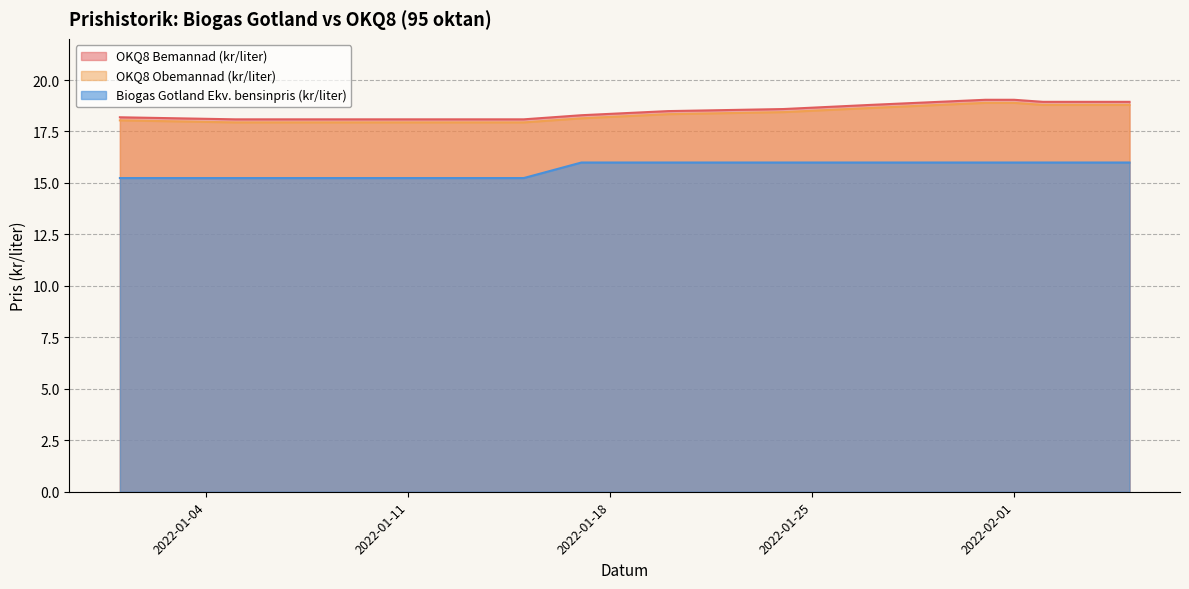

What is the label of the 11th point from the right?

2022-01-15